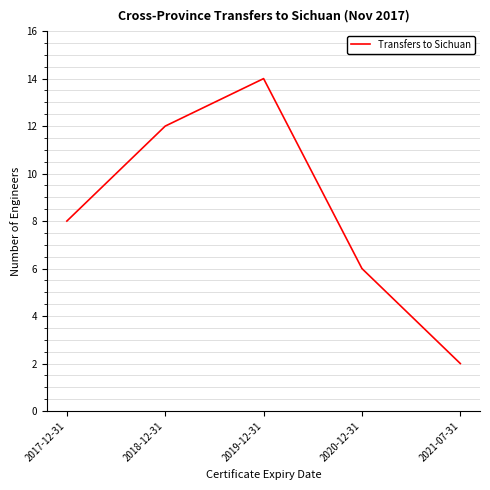

What is the maximum value shown in the chart?

14